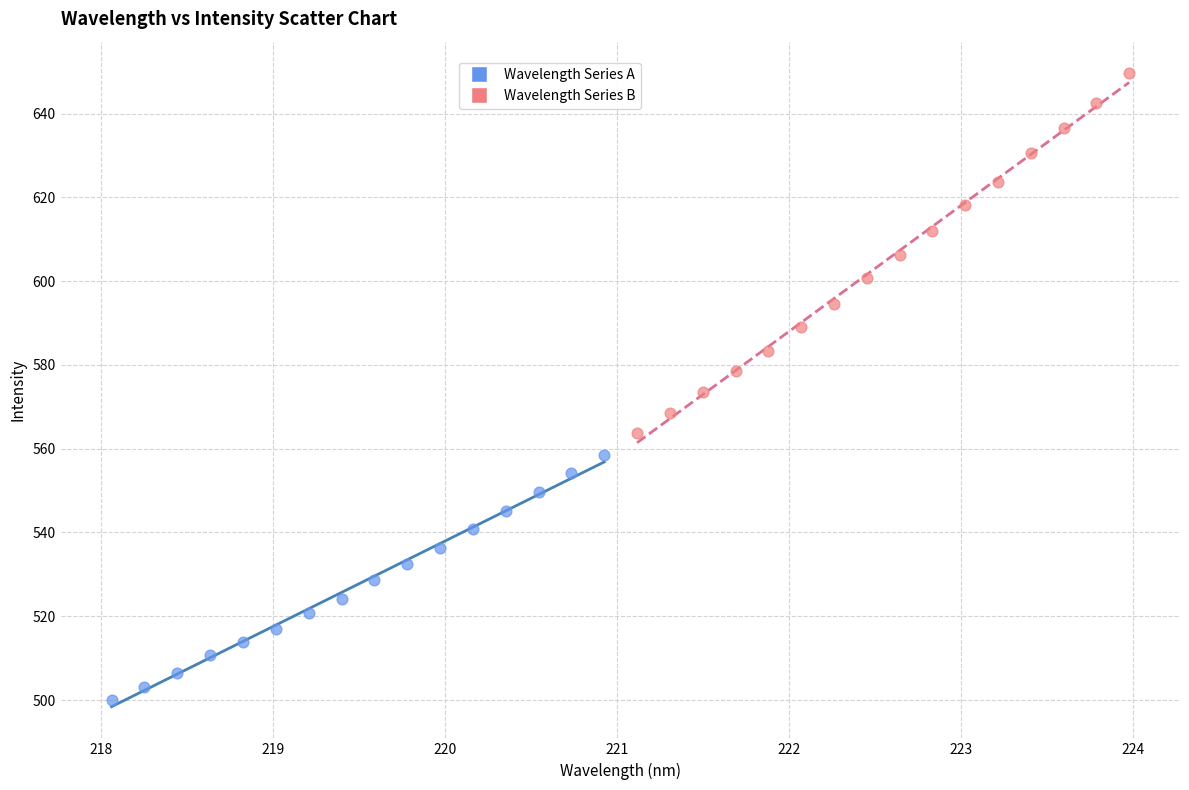

What are all the series names shown in the legend?

Wavelength Series A, Wavelength Series B